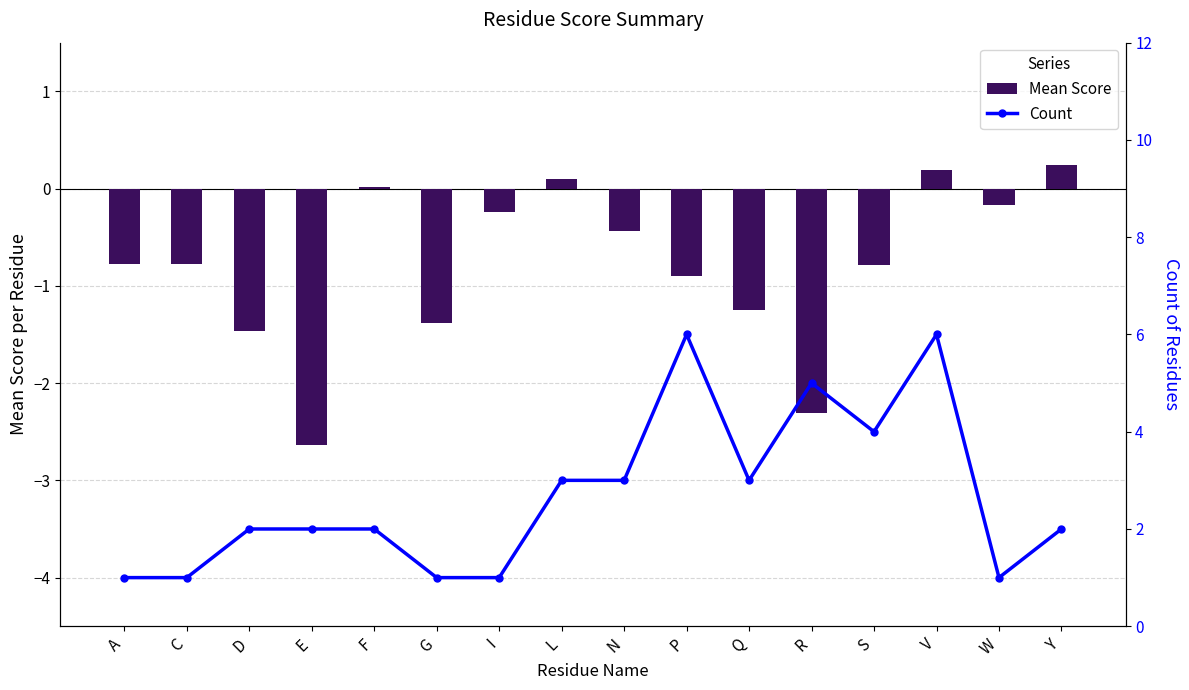

How many data points in Count are above 2?

7